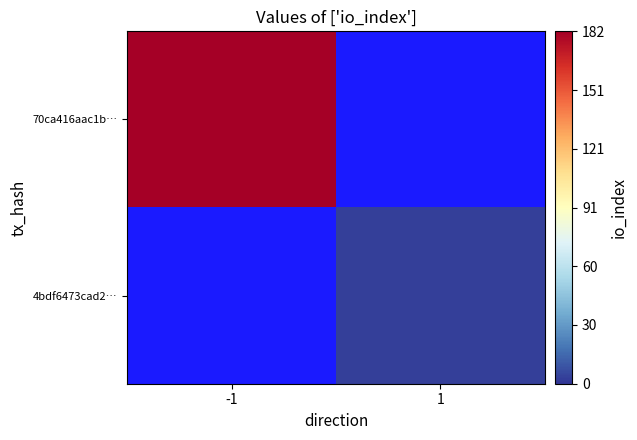

The 70ca416aac1b… series shows 182.0 at -1. True or false?

True